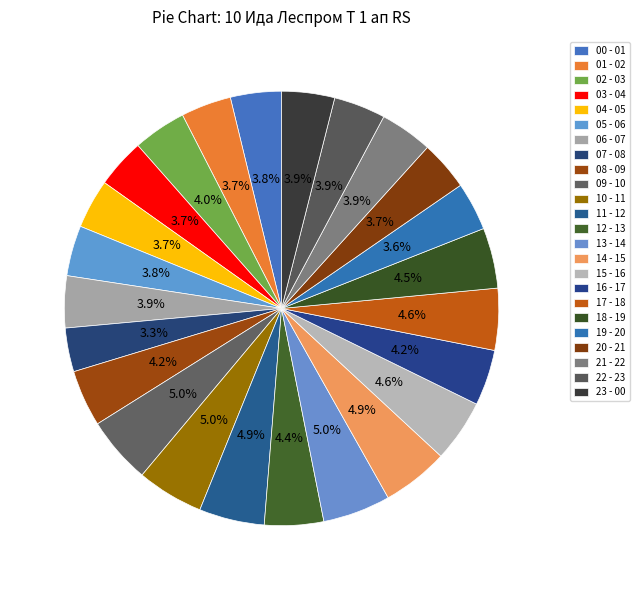

What is the change in value from 12 - 13 to 13 - 14?

+165.6